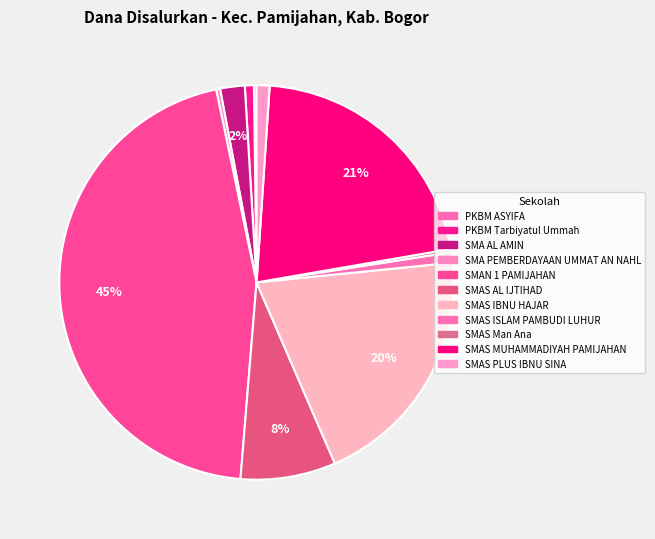

To the nearest percent, what is the difference between the largest and smallest slice percentages?

45%